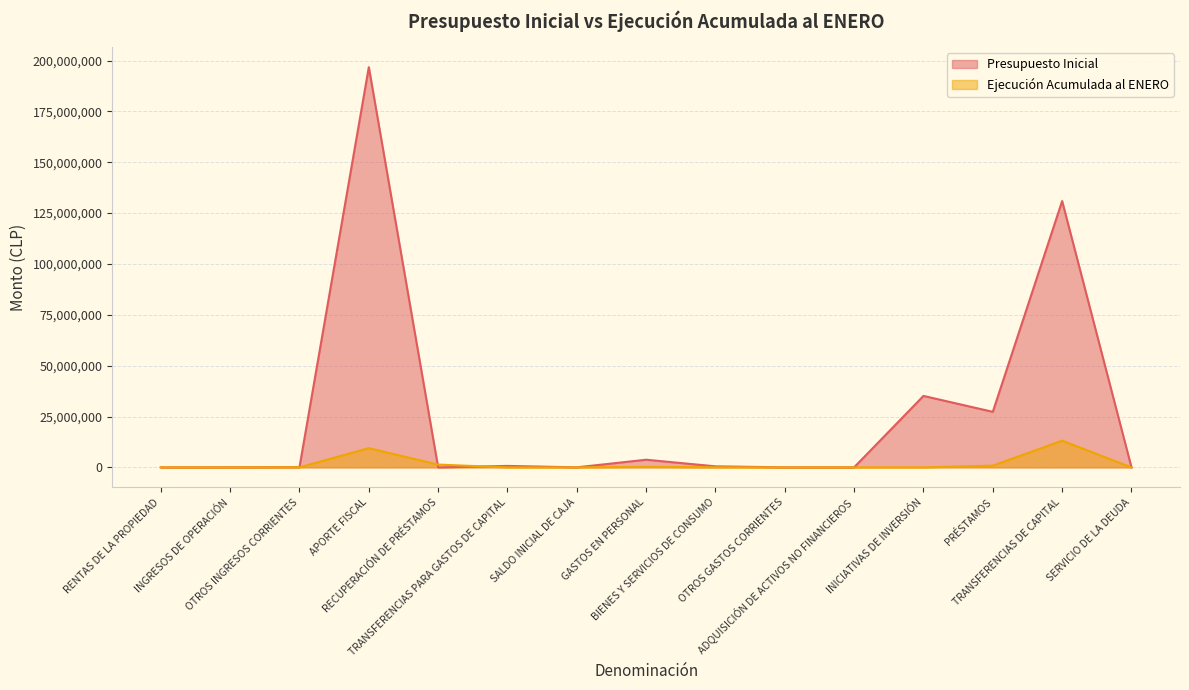

The Presupuesto Inicial series shows 1252831 at TRANSFERENCIAS PARA GASTOS DE CAPITAL. True or false?

False